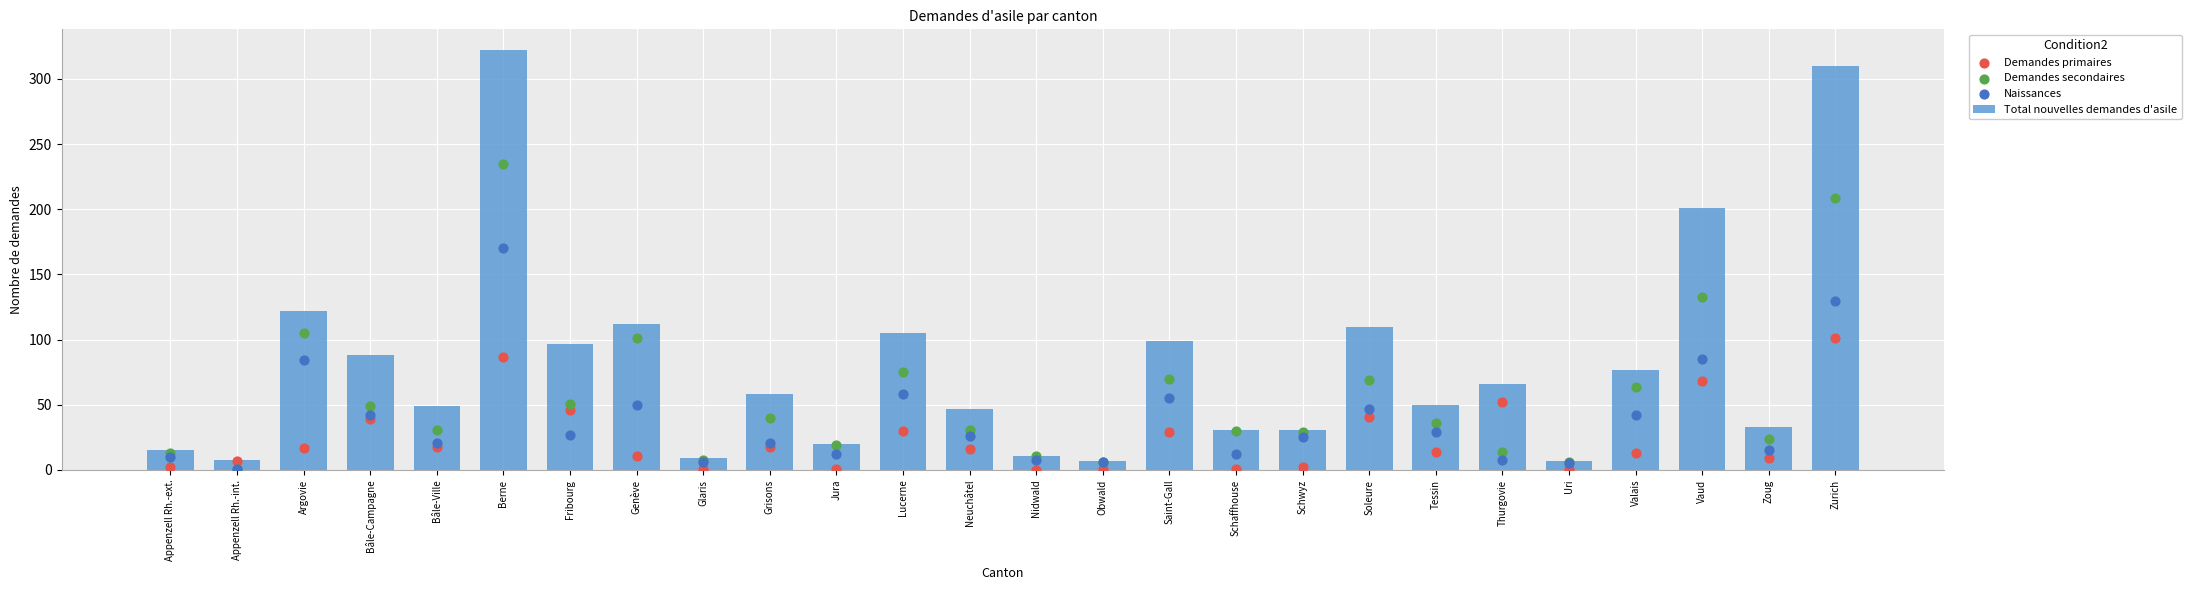

What are all the series names shown in the legend?

Total nouvelles demandes d'asile, Demandes primaires, Demandes secondaires, Naissances